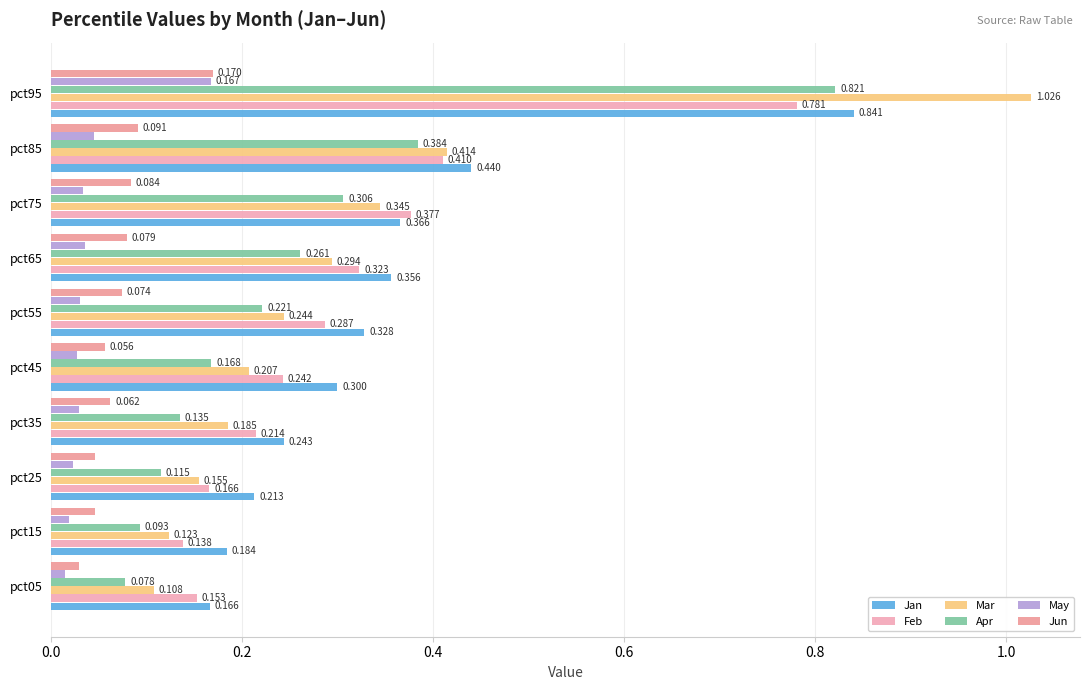

What is the difference between the maximum and minimum values in the Jan series?

0.7